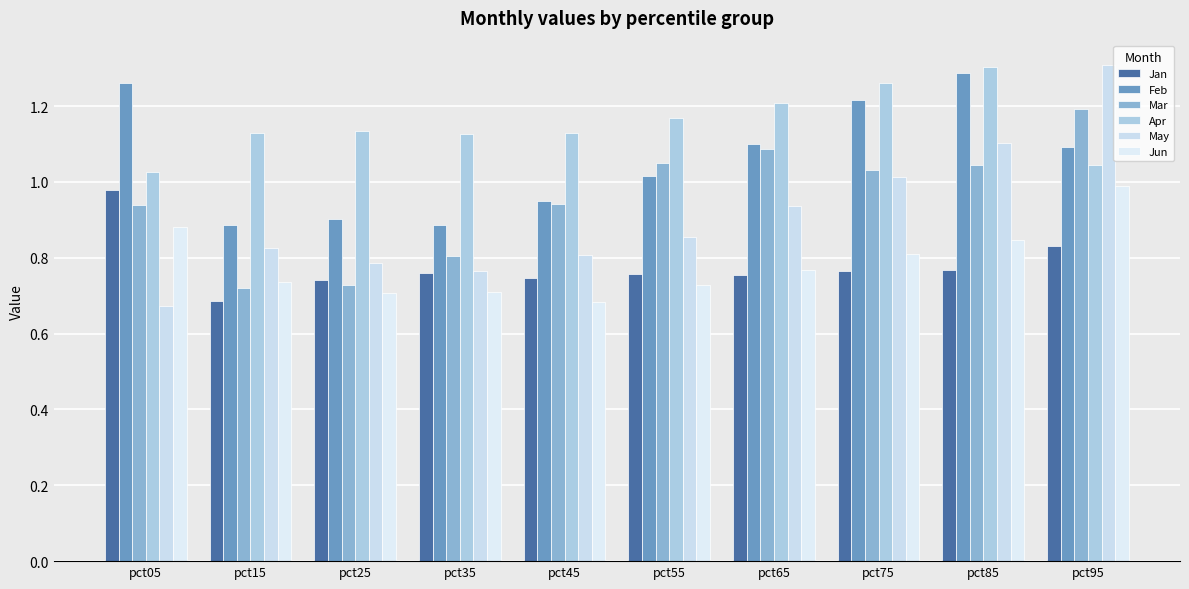

The value of May at pct75 is 1.0. True or false?

True